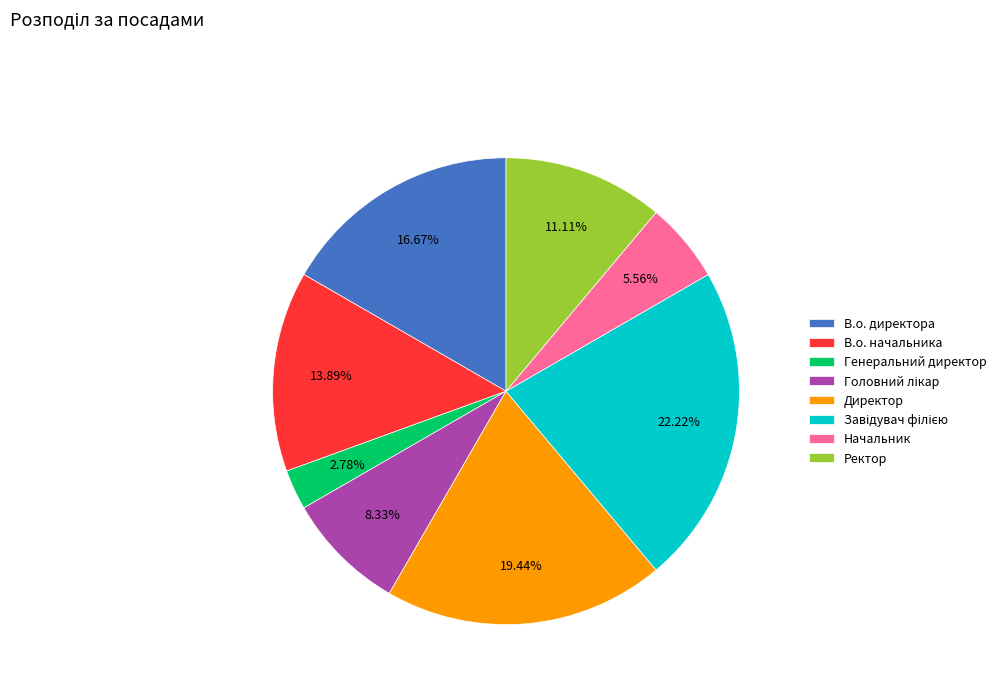

Which category has the smallest portion of the pie?

Генеральний директор